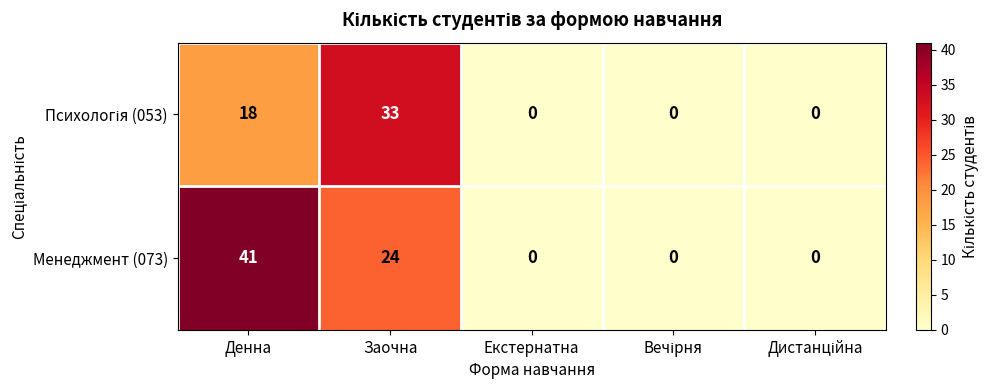

What is the maximum value for Менеджмент (073)?

41